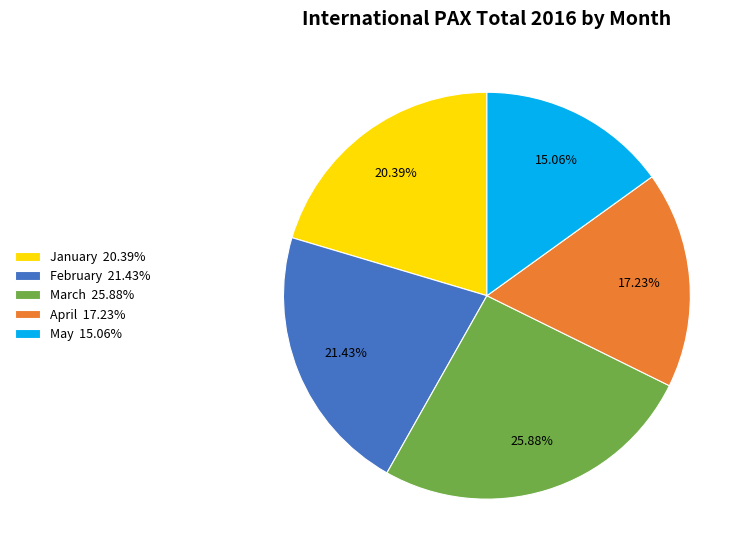

True or false: May accounts for 15% of the total.

True